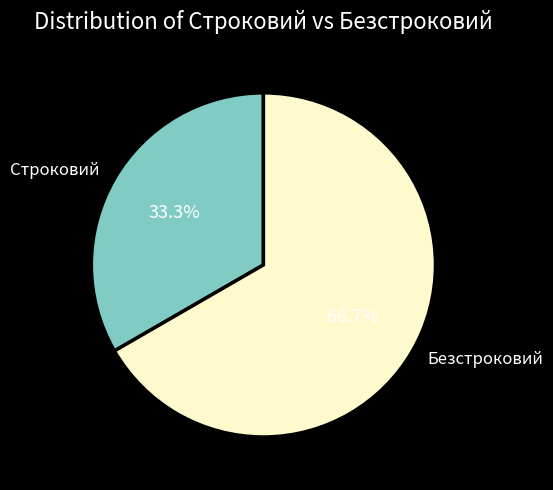

What percentage is the Строковий slice, to the nearest percent?

33%